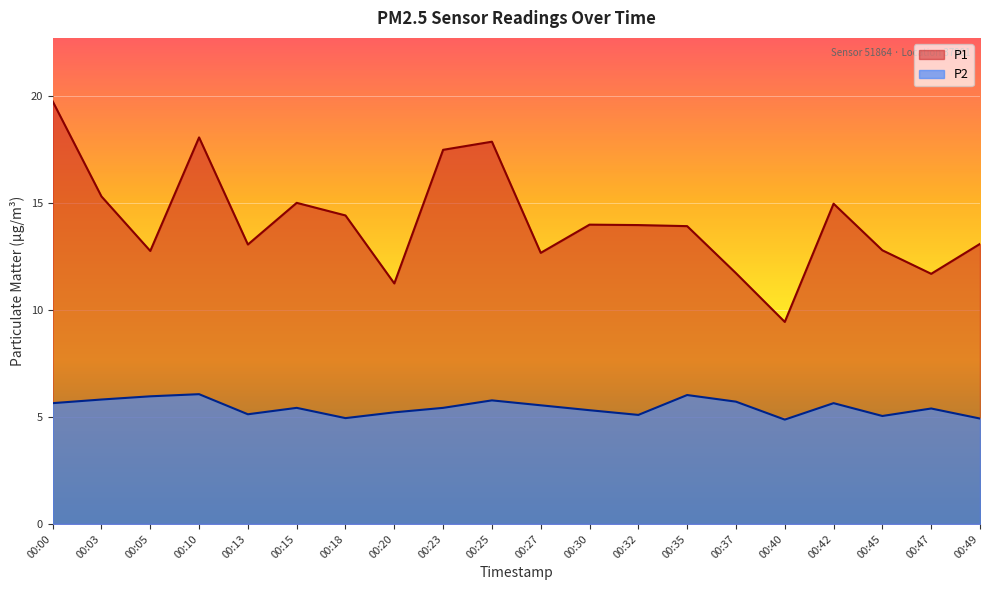

What are all the series names shown in the legend?

P1, P2